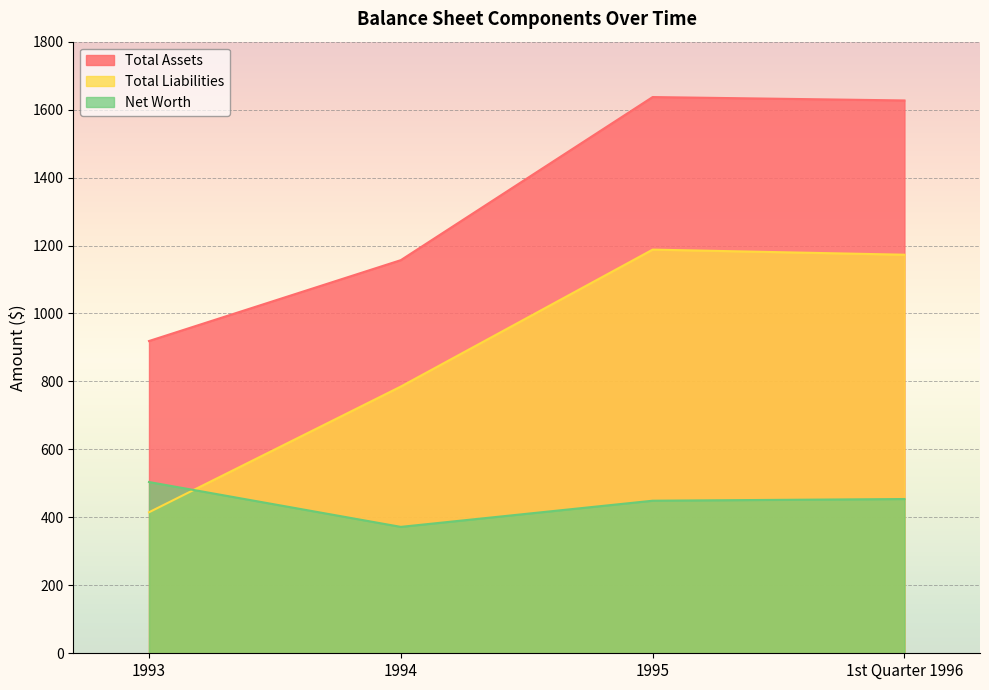

Which series has the largest total across all categories?

Total Assets